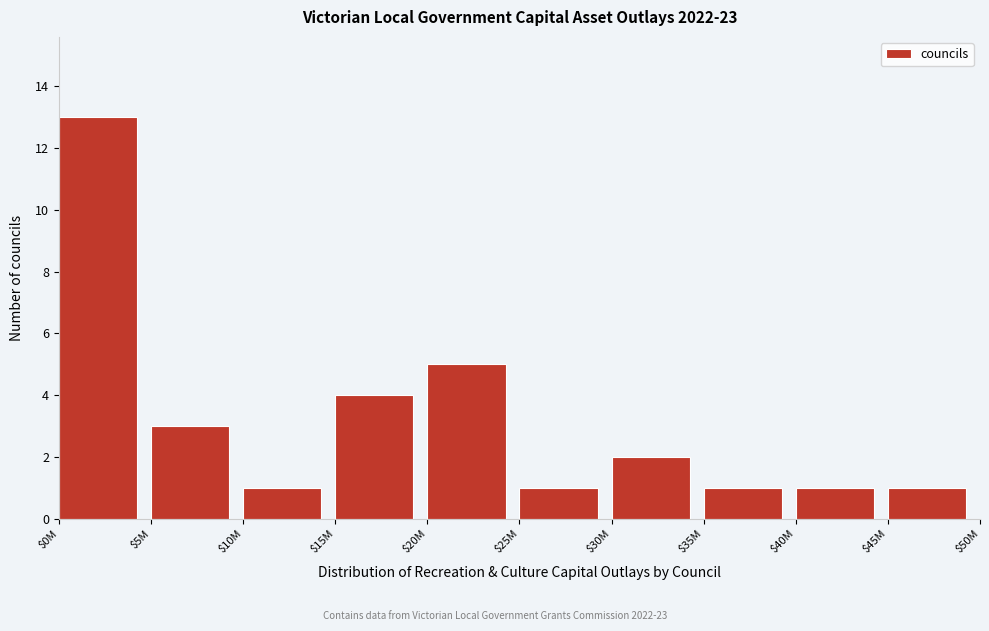

Reading left to right, extract all data points from this chart.

13	3	1	4	5	1	2	1	1	1